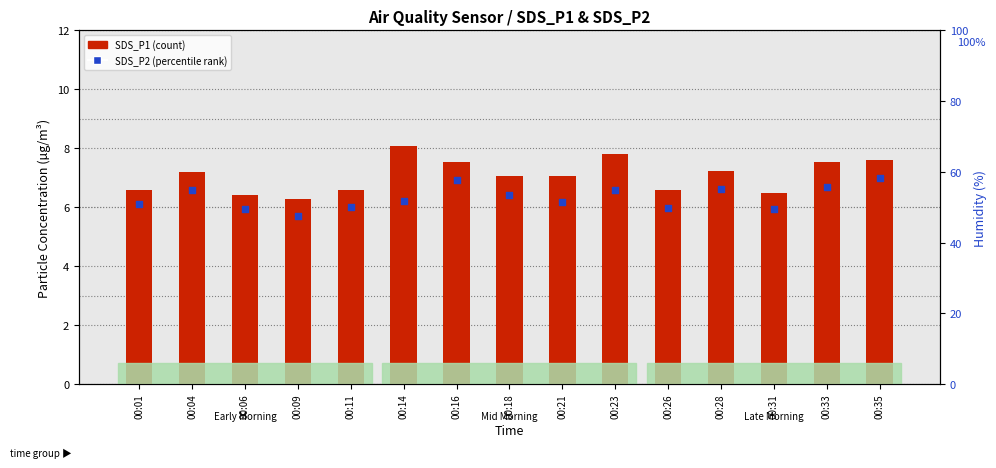

At how many categories does at least one series exceed 7?

9